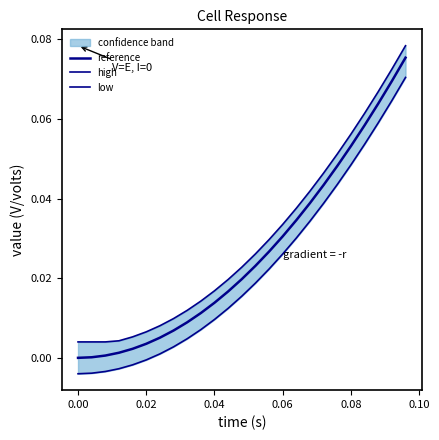

Rank the series at 0.04 from lowest to highest value.

low, reference, high